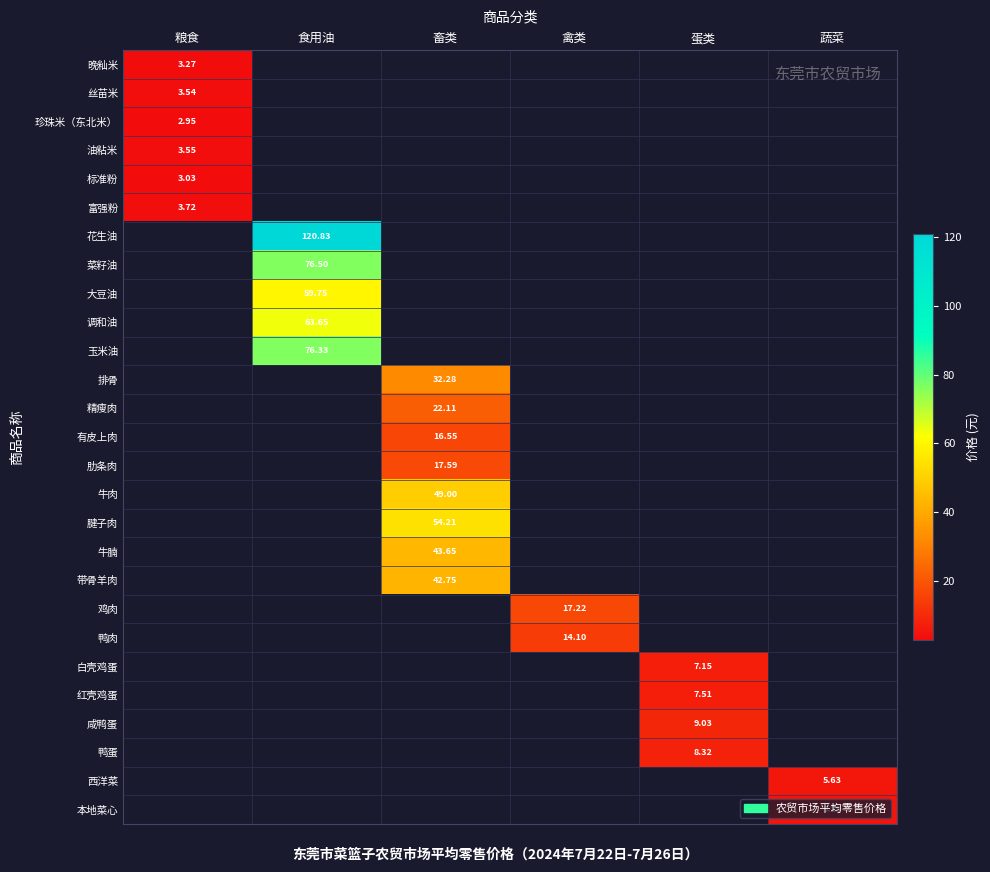

Is the value of 标准粉 at 粮食 greater than the value of 精瘦肉 at 畜类?

No